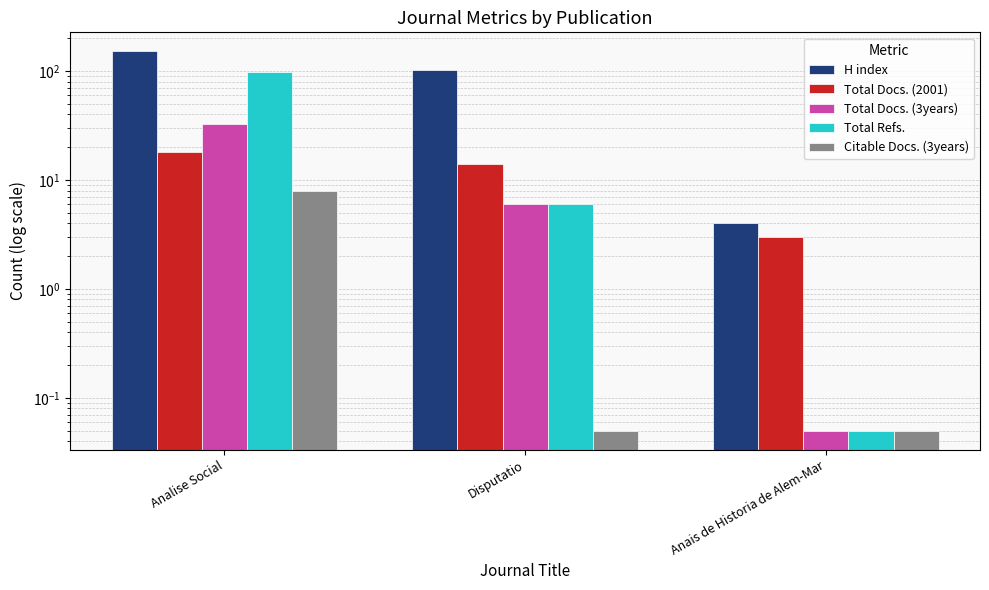

What is the label of the 2nd bar from the right?

Disputatio